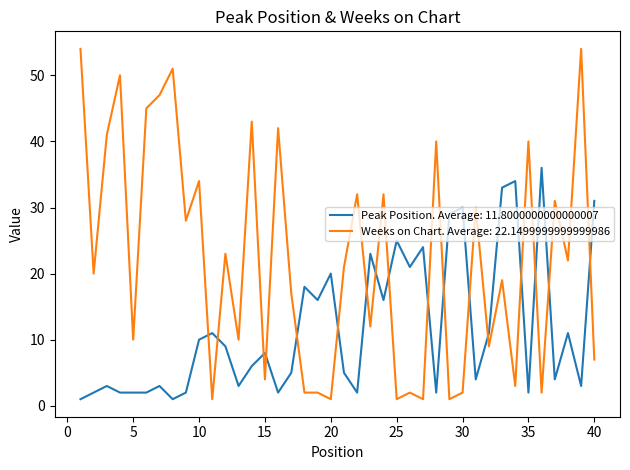

True or false: Peak Position. Average: 11.8000000000000007 and Weeks on Chart. Average: 22.1499999999999986 cross at least once.

True